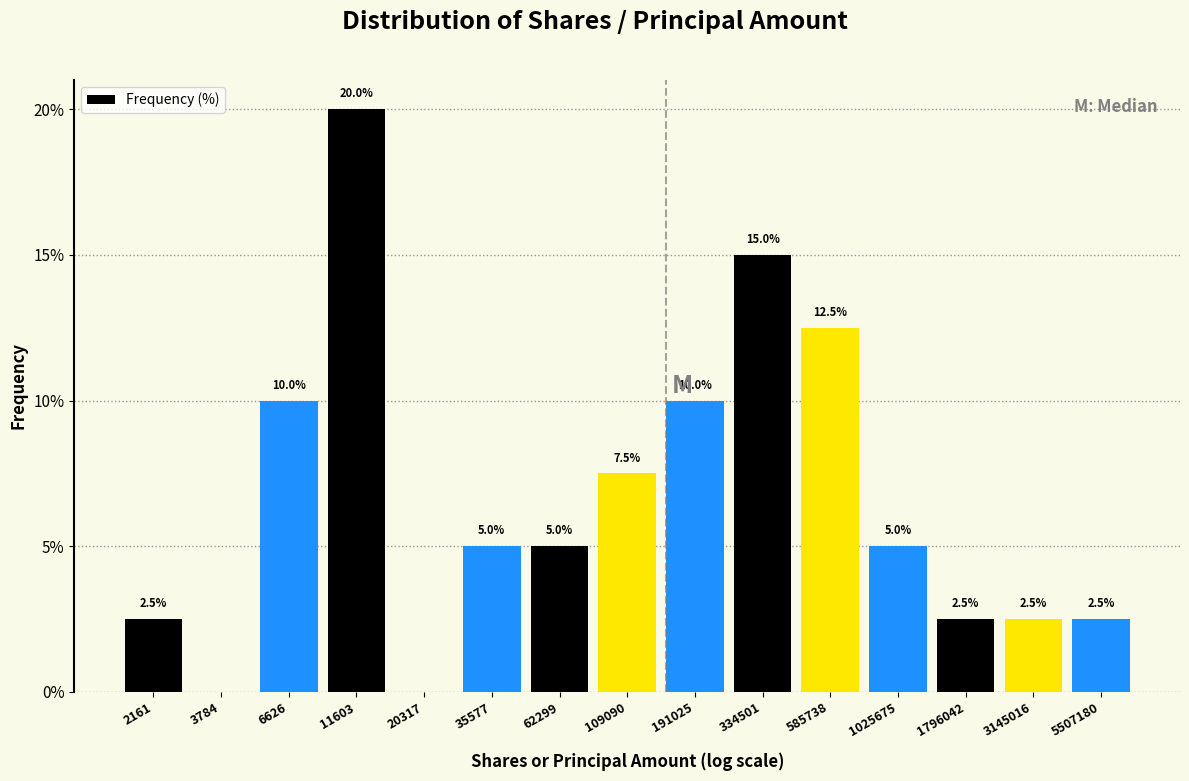

Reading right to left, list all the values displayed in this chart.

5507180=2.5	3145016=2.5	1796042=2.5	1025675=5.0	585738=12.5	334501=15.0	191025=10.0	109090=7.5	62299=5.0	35577=5.0	20317=0.0	11603=20.0	6626=10.0	3784=0.0	2161=2.5